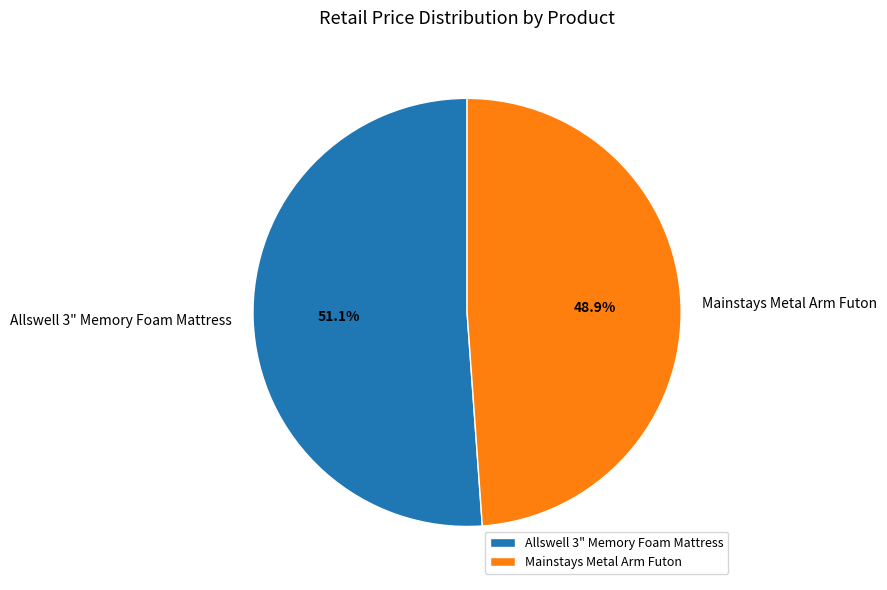

Which has a higher value, Allswell 3" Memory Foam Mattress or Mainstays Metal Arm Futon?

Allswell 3" Memory Foam Mattress